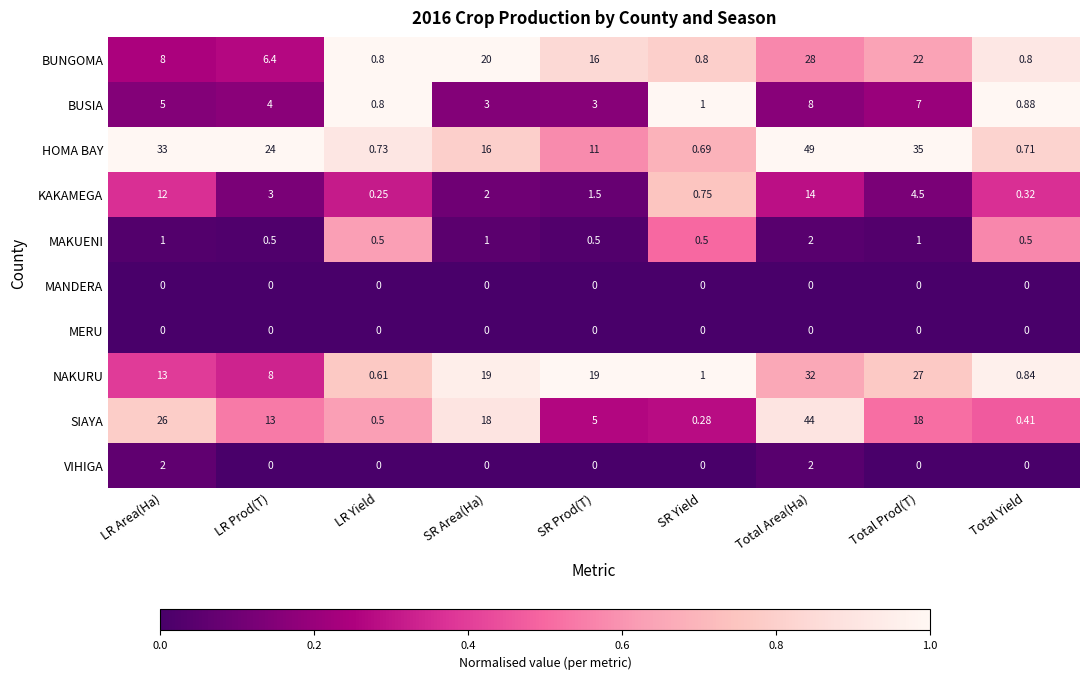

Which series has the largest range (max minus min)?

HOMA BAY